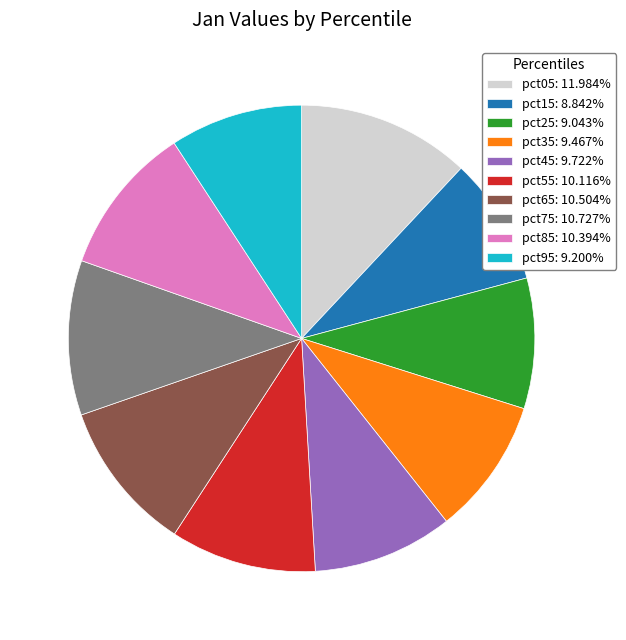

How many segments does this pie chart have?

10